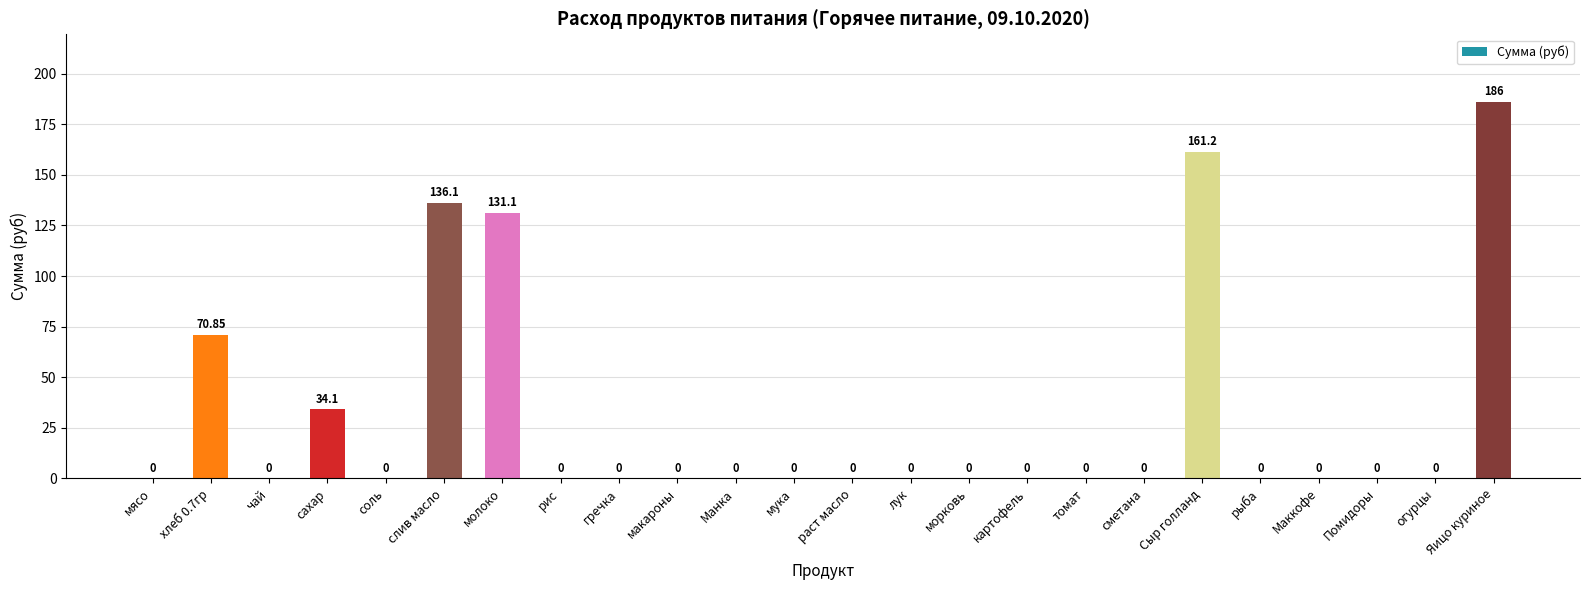

Between рис and Яицо куриное, which is larger?

Яицо куриное